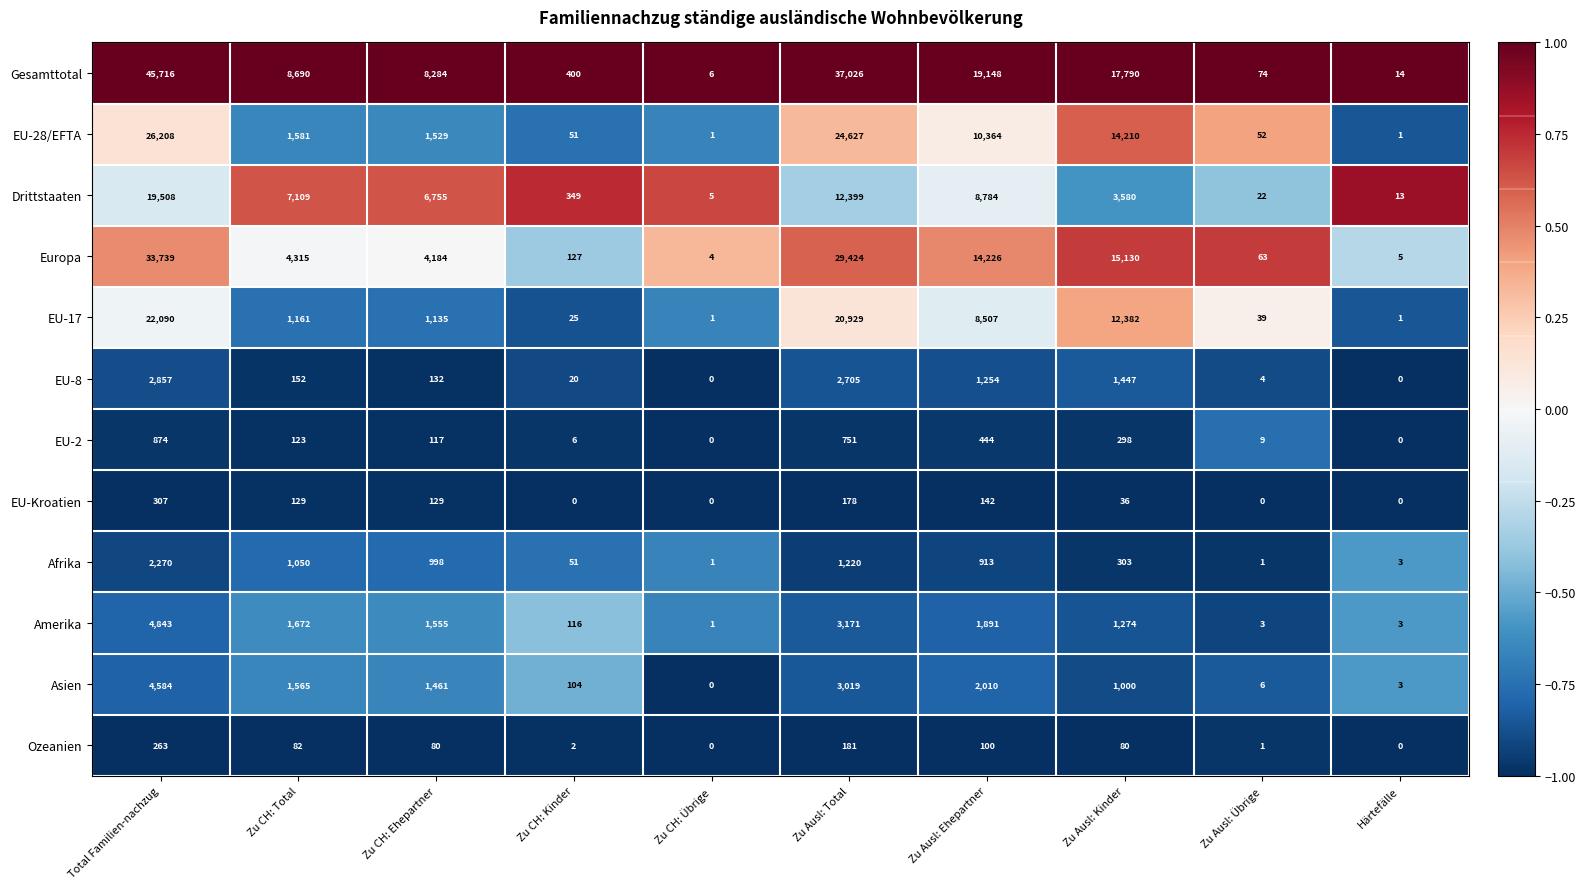

Rank the series at Zu CH: Total from highest to lowest value.

Gesamttotal, Drittstaaten, Europa, Amerika, EU-28/EFTA, Asien, EU-17, Afrika, EU-8, EU-Kroatien, EU-2, Ozeanien